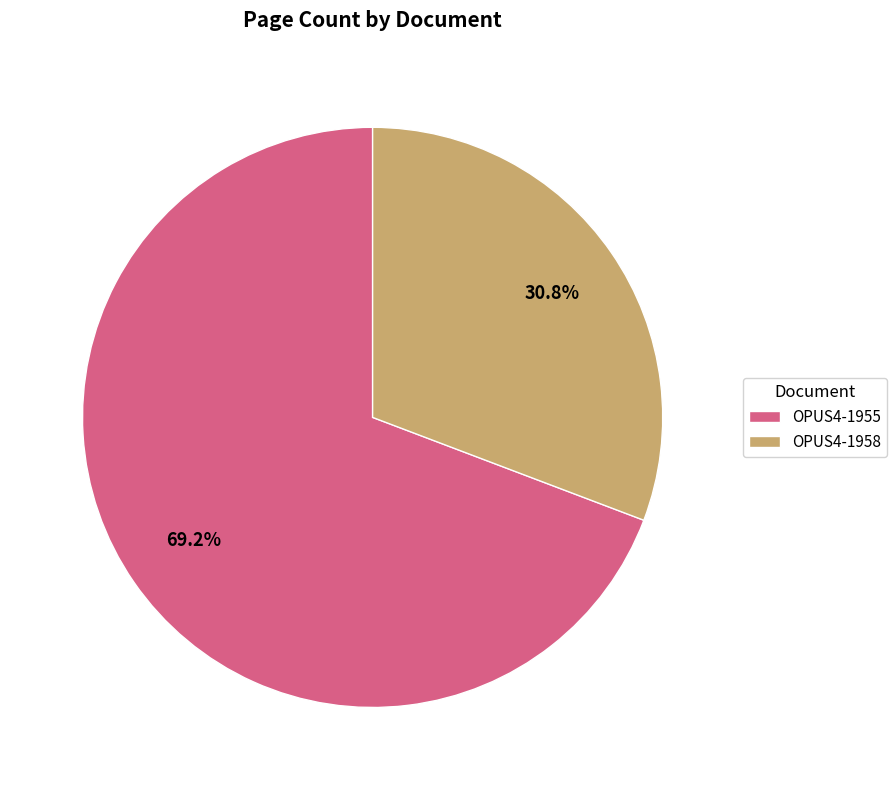

Is there any slice that represents more than half of the pie?

Yes